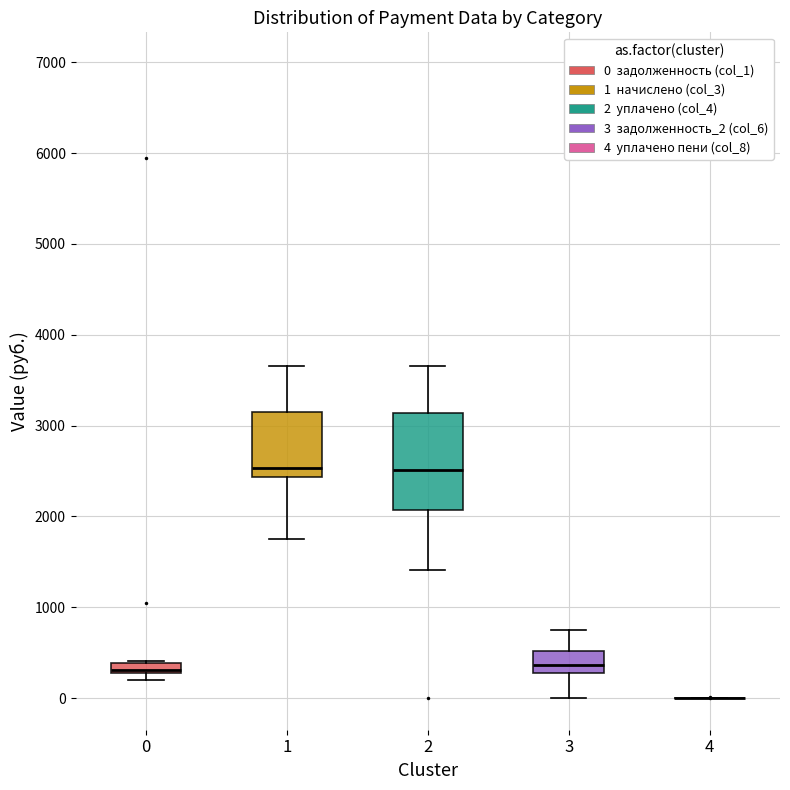

Which box is the tallest, from its lower edge to its upper edge?

2